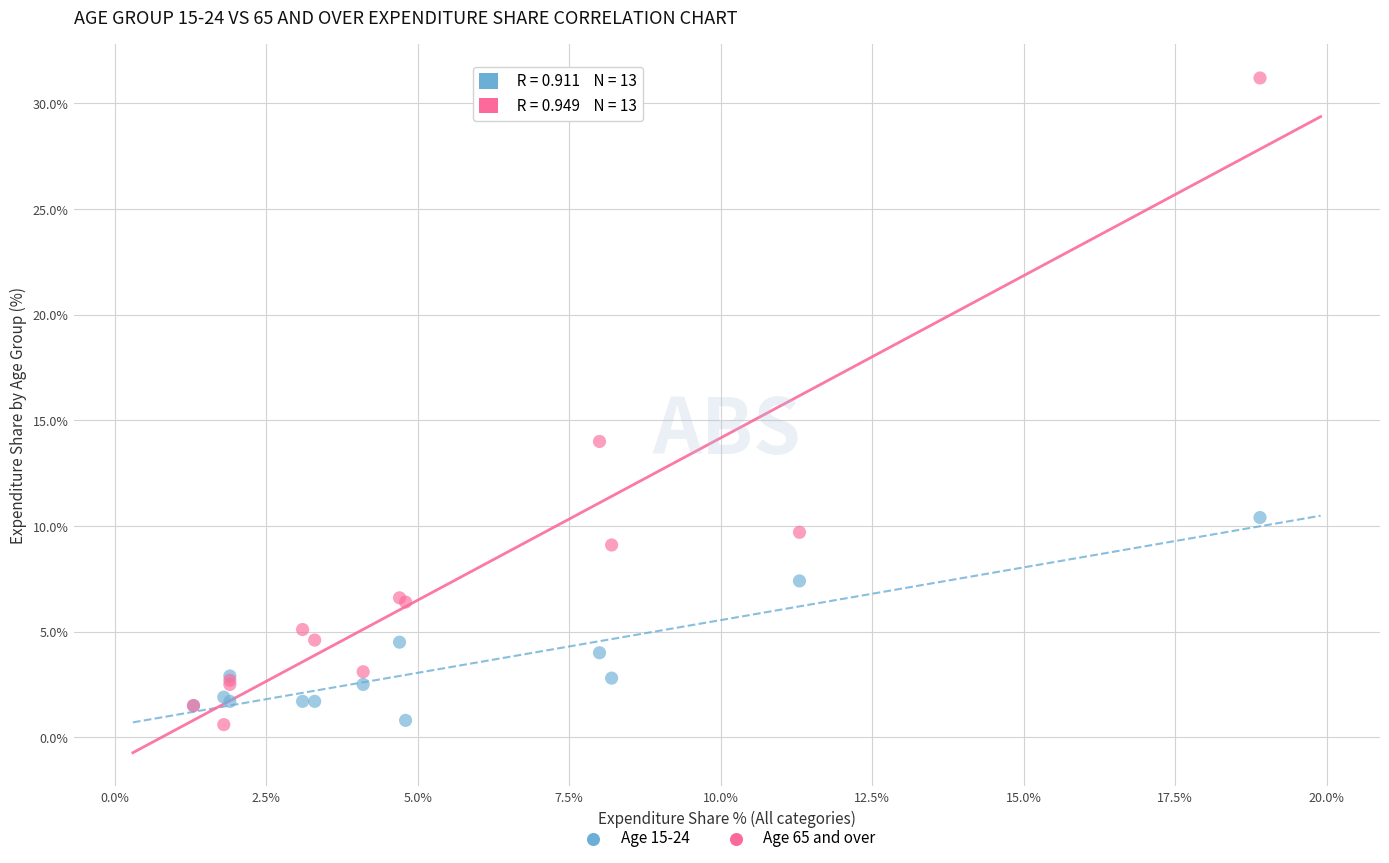

Which series has the widest spread of Y values?

Age 65 and over